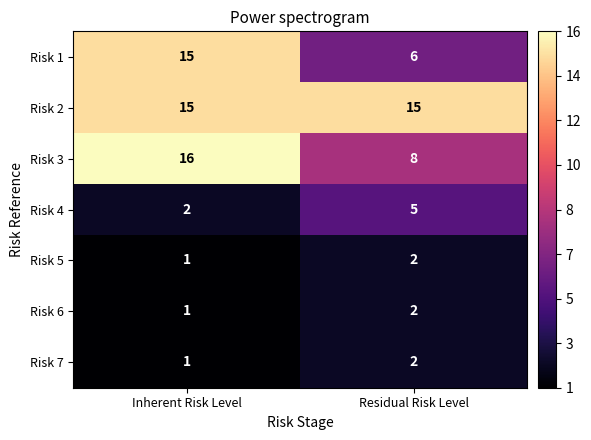

True or false: Risk 6 has a value of 2 at Inherent Risk Level.

False